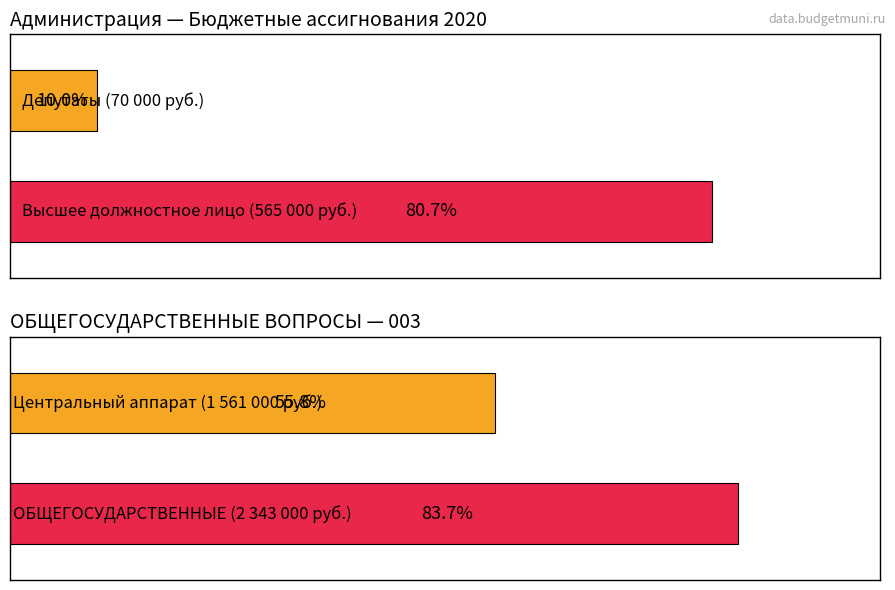

Where is Maximum utilization nearest to the value 1206500?

Центральный аппарат